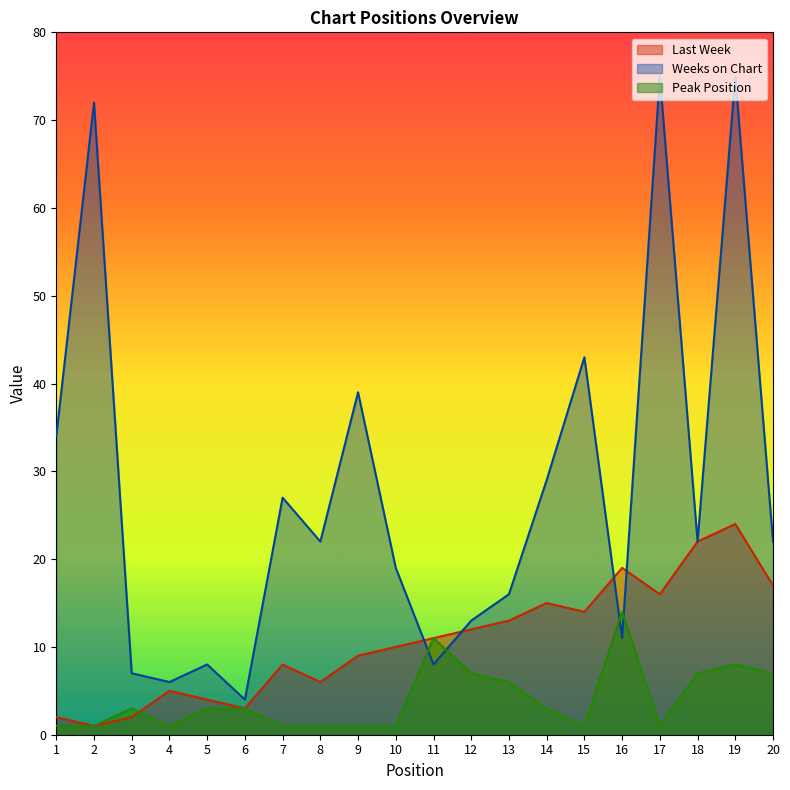

How many series are shown in this chart?

3